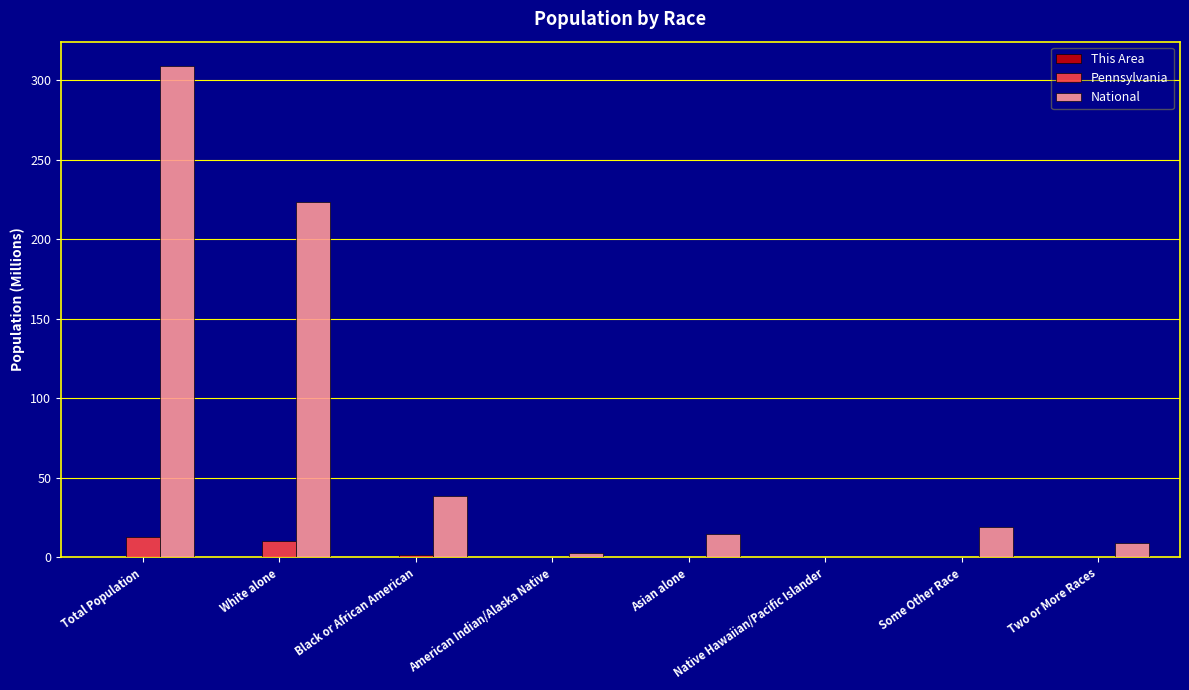

At which category is the sum across all series the highest?

Total Population